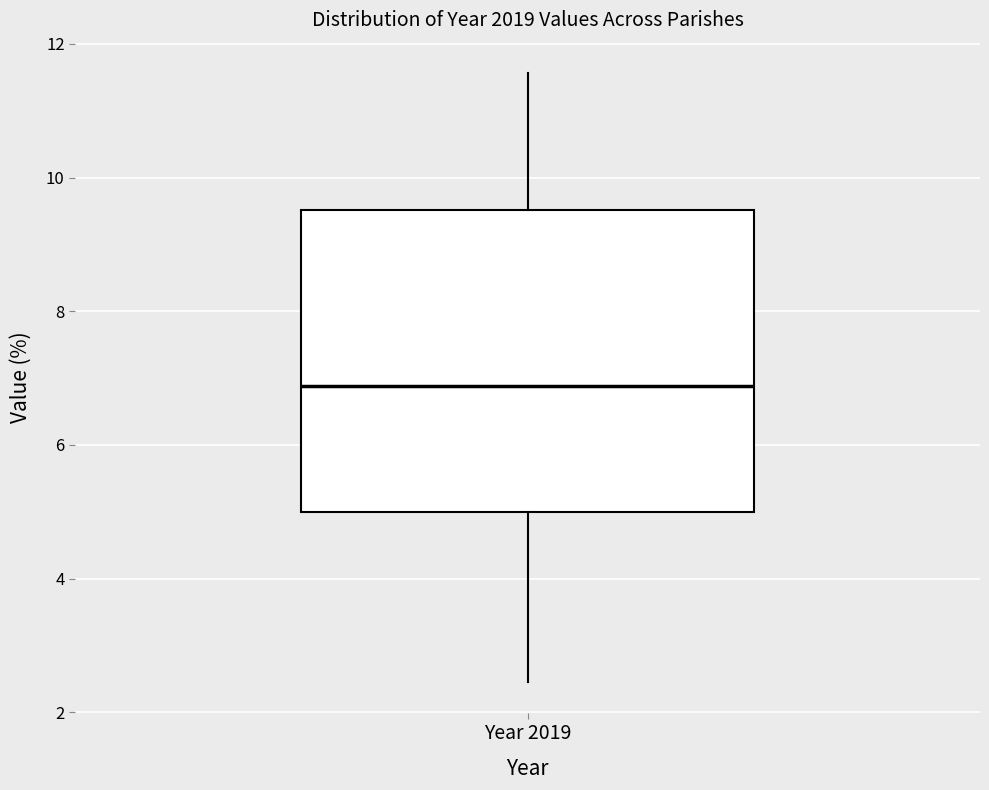

Where does the upper whisker of the box for Year 2019 end on the y-axis? The values are not printed on the chart, so give them approximately, as read against the axis.

11.6